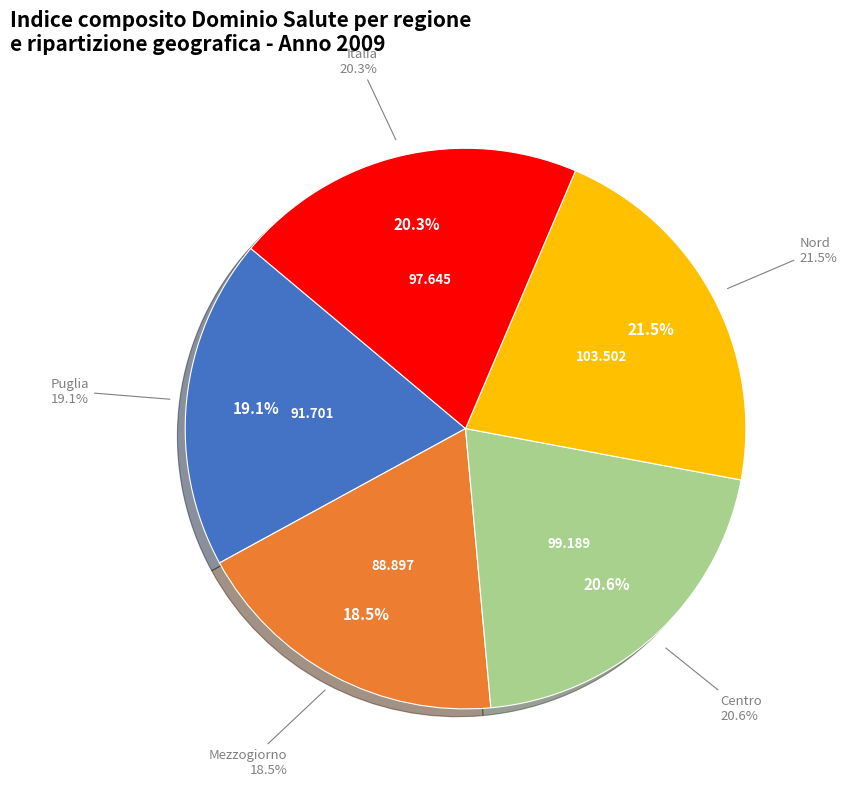

Count the number of slices in the pie.

5